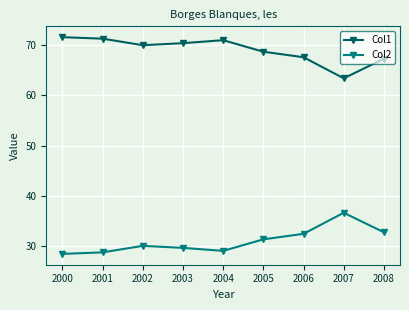

How many distinct data groups are displayed?

2